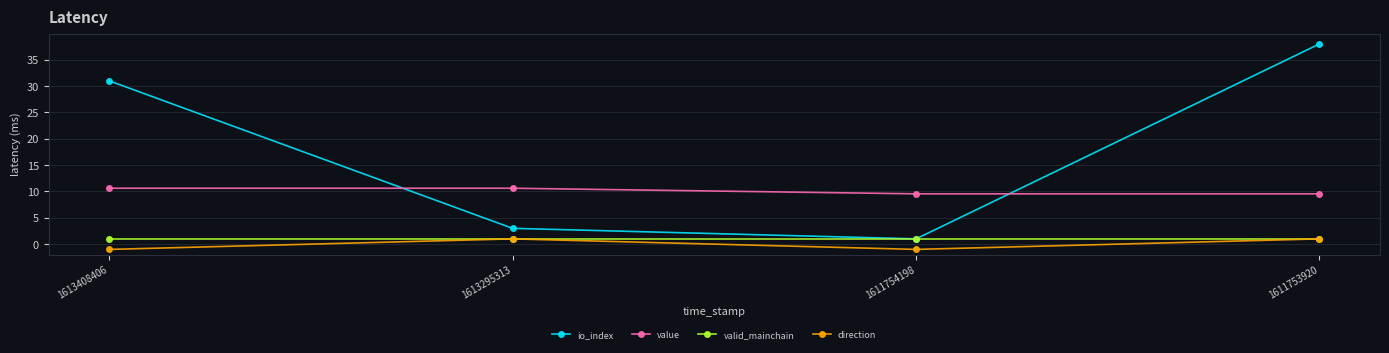

The direction series shows 1.0 at 1611753920. True or false?

True